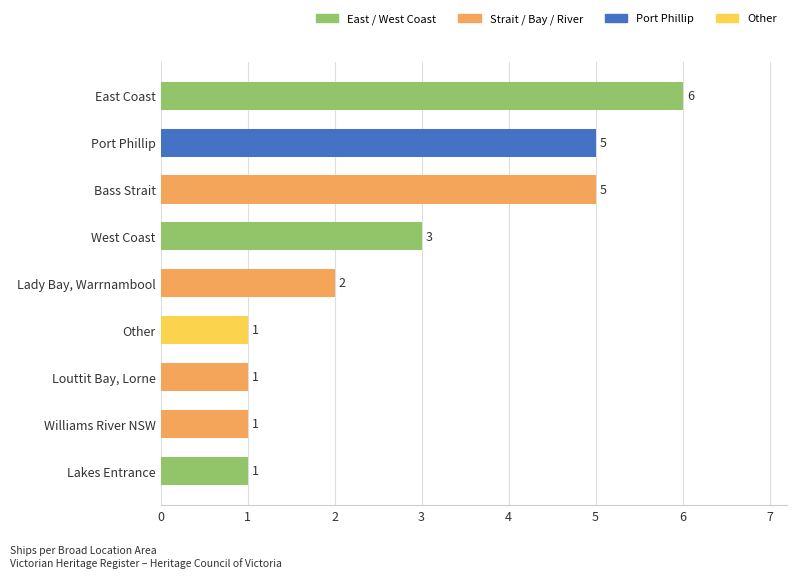

Which has a higher value, Lakes Entrance or Bass Strait?

Bass Strait